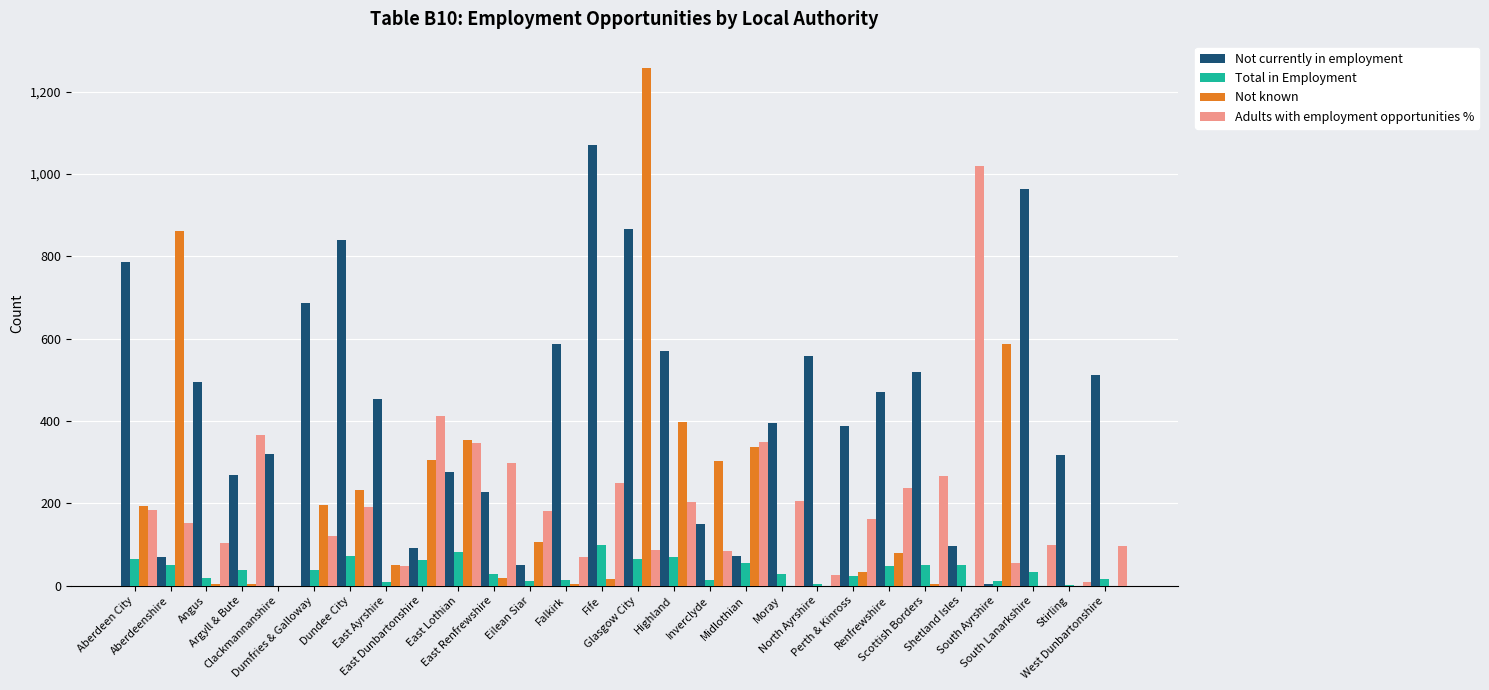

How many groups of bars are there?

28